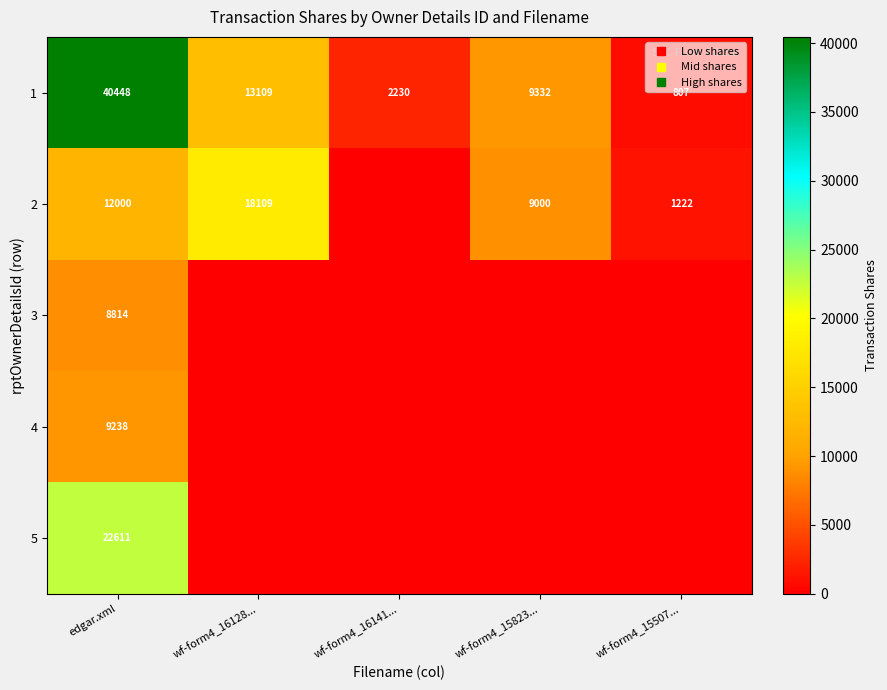

The 2 series shows 17543 at edgar.xml. True or false?

False